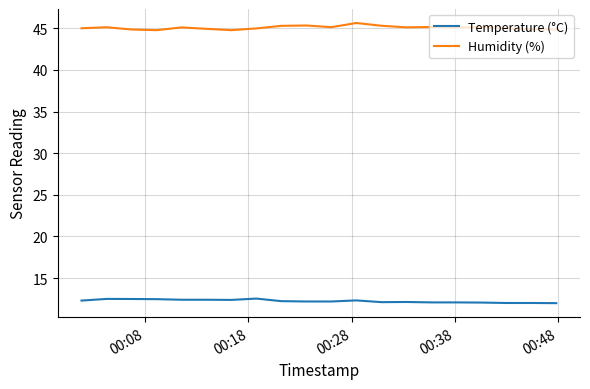

What is the minimum value shown in the chart?

12.0